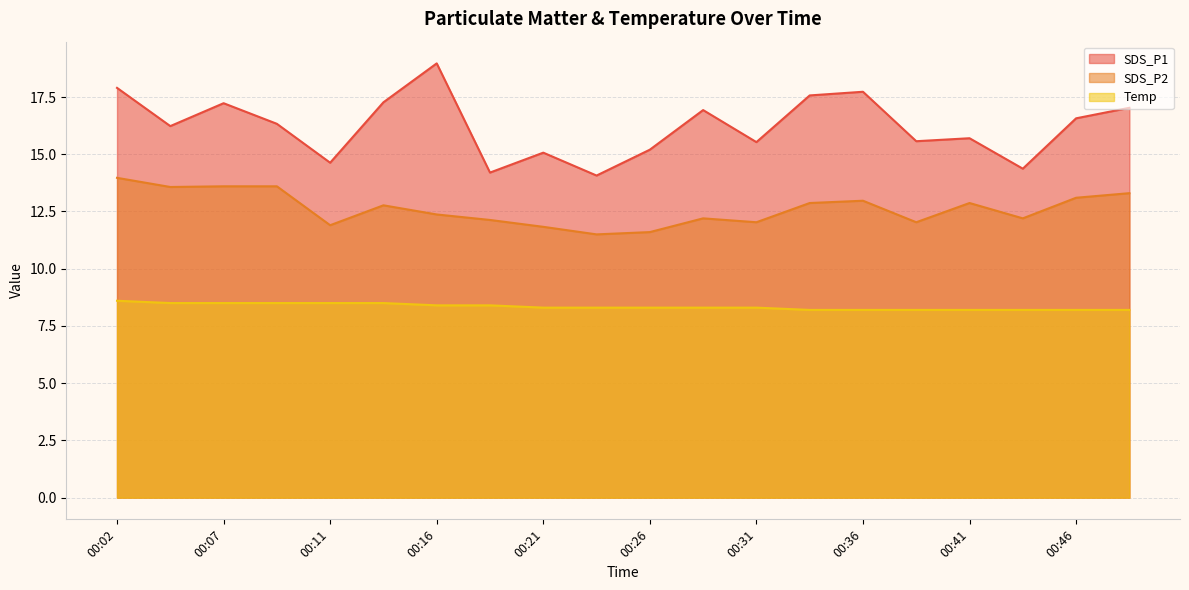

Reading right to left, transcribe all the data shown in this chart.

SDS_P1: 17.0	16.6	14.4	15.7	15.6	17.7	17.6	15.5	16.9	15.2	14.1	15.1	14.2	19.0	17.3	14.6	16.3	17.2	16.2	17.9
SDS_P2: 13.3	13.1	12.2	12.9	12.0	13.0	12.9	12.0	12.2	11.6	11.5	11.8	12.1	12.4	12.8	11.9	13.6	13.6	13.6	14.0
Temp: 8.2	8.2	8.2	8.2	8.2	8.2	8.2	8.3	8.3	8.3	8.3	8.3	8.4	8.4	8.5	8.5	8.5	8.5	8.5	8.6